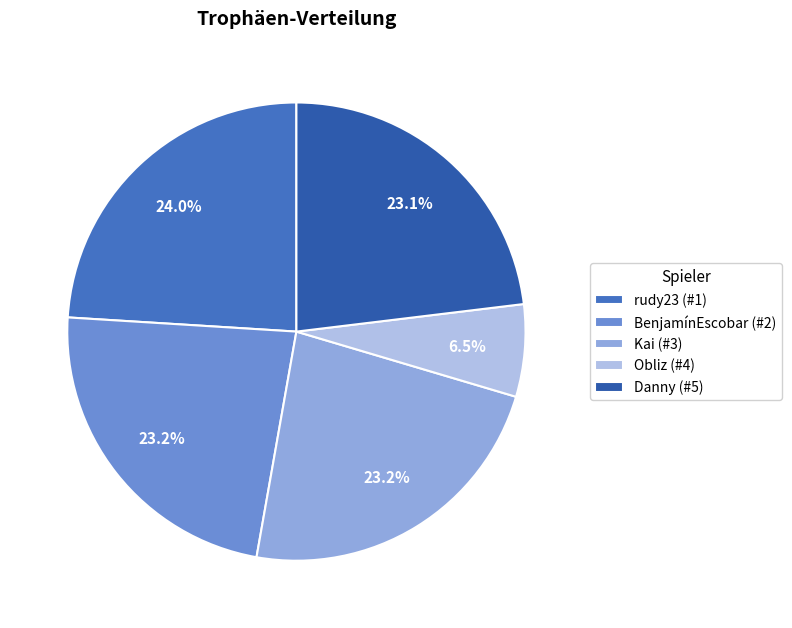

Is it true that Kai (#3) is 23% of the pie?

True